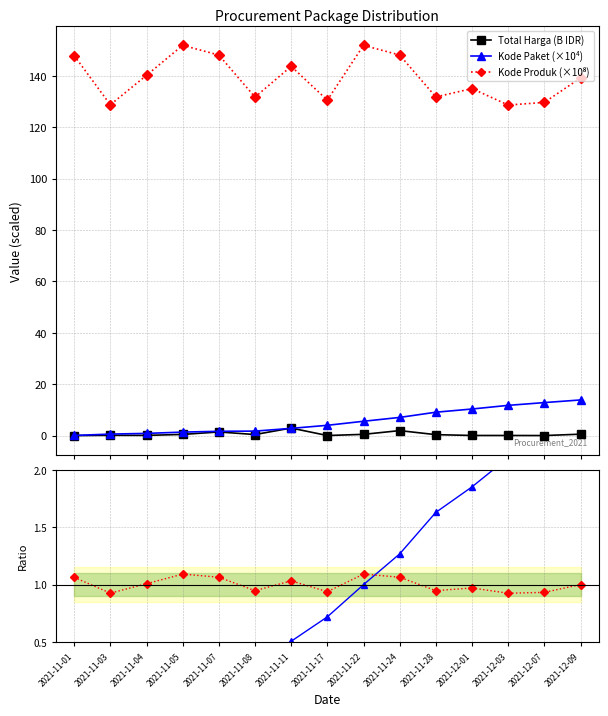

What is the highest value of the Kode Paket (×10⁴) series?

13.9